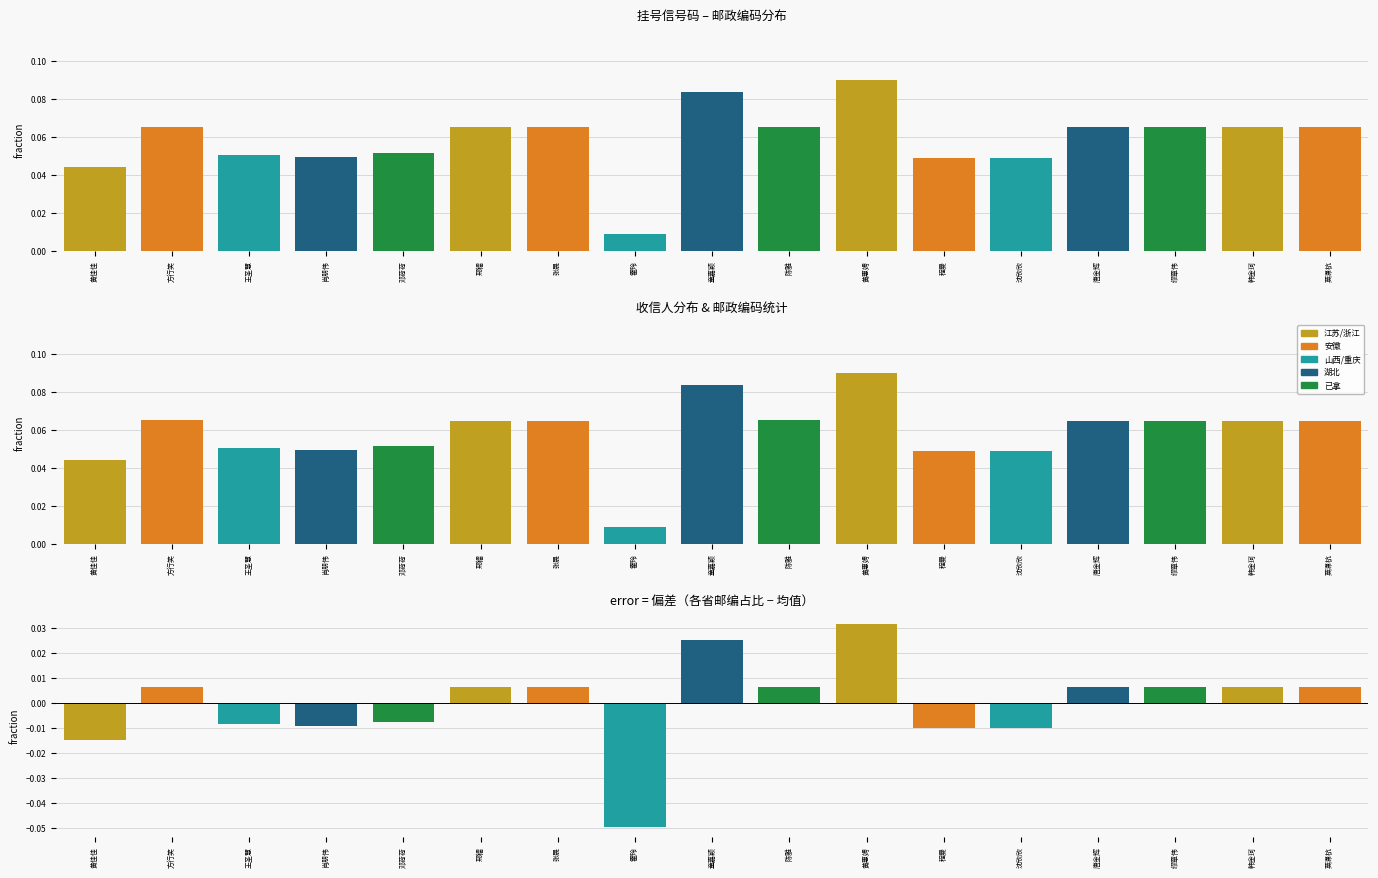

What is the label of the 3rd bar from the right?

缪章伟